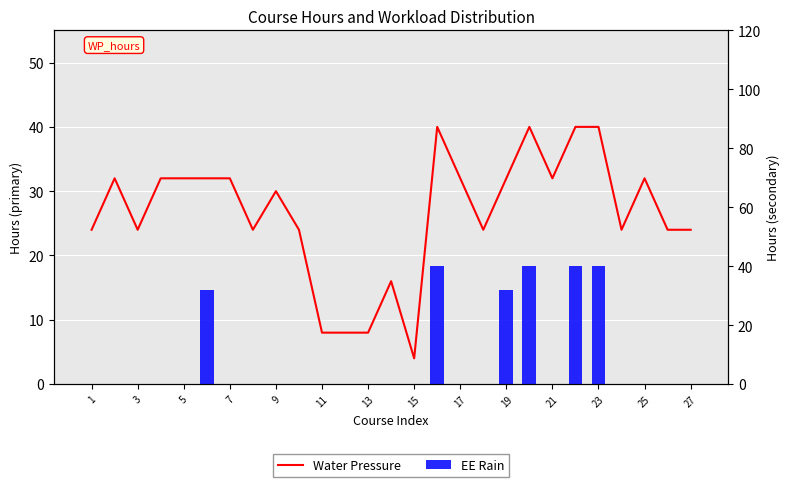

Which has a higher value, 21 or 25?

21